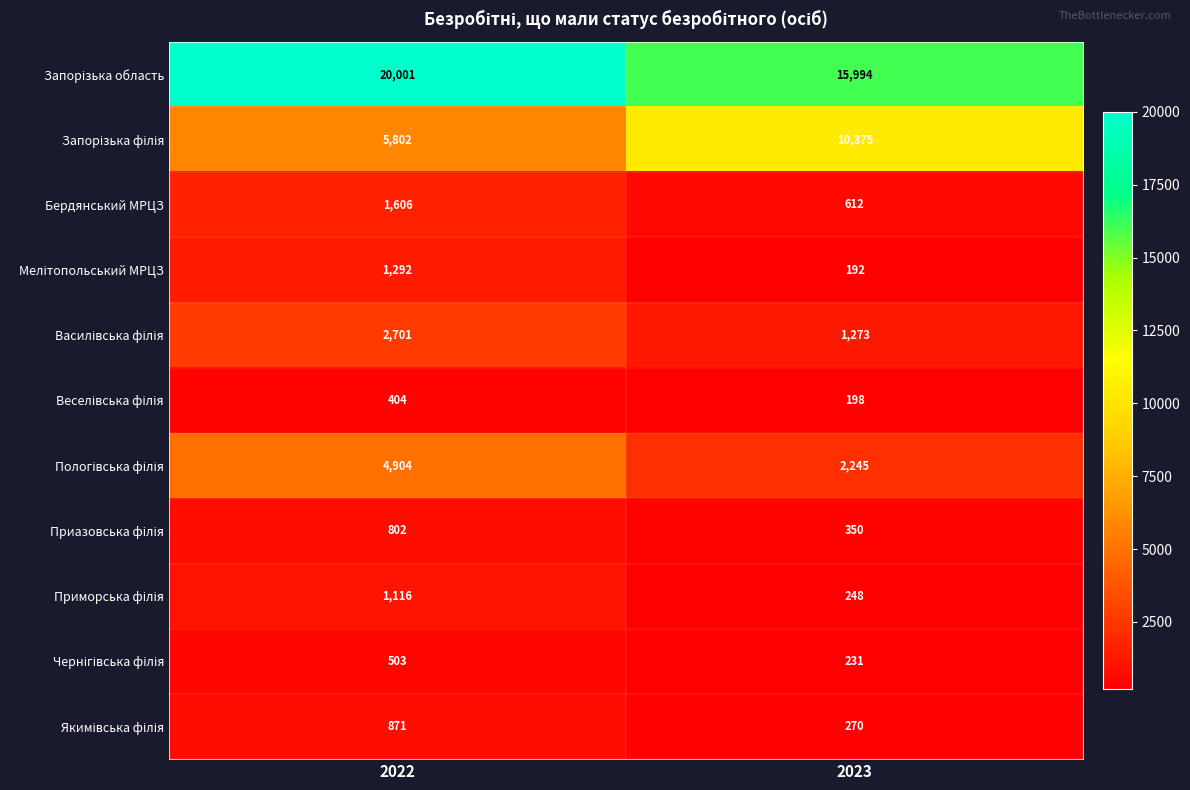

The value of Бердянський МРЦЗ at 2023 is 612. True or false?

True